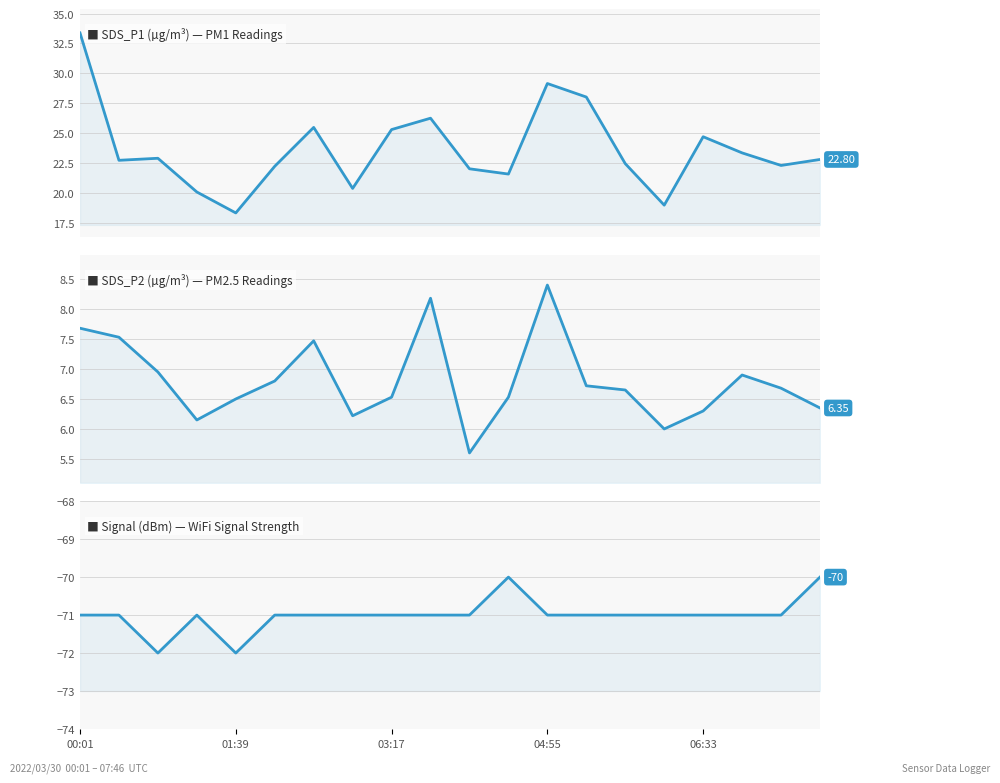

Rank the series by their maximum value, from highest to lowest.

SDS_P1 Readings, SDS_P2 Readings, Signal Strength